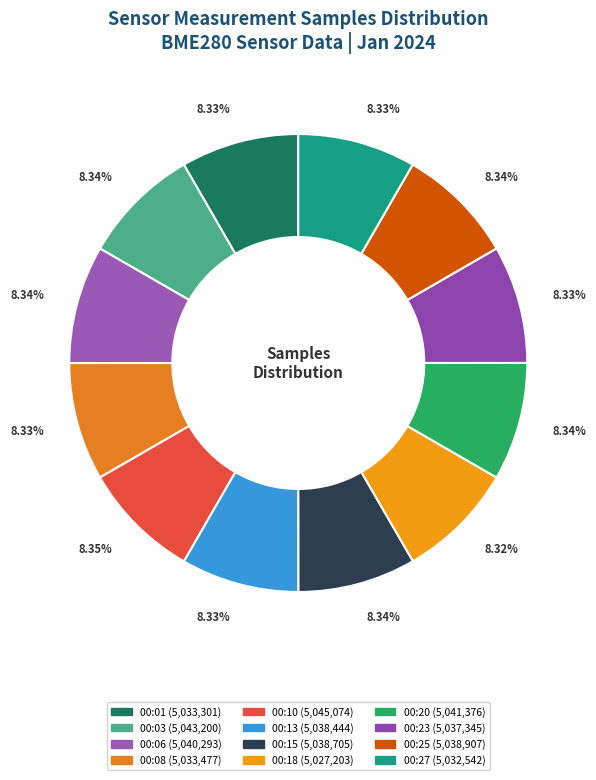

Which has a higher value, 00:13 or 00:15?

00:15